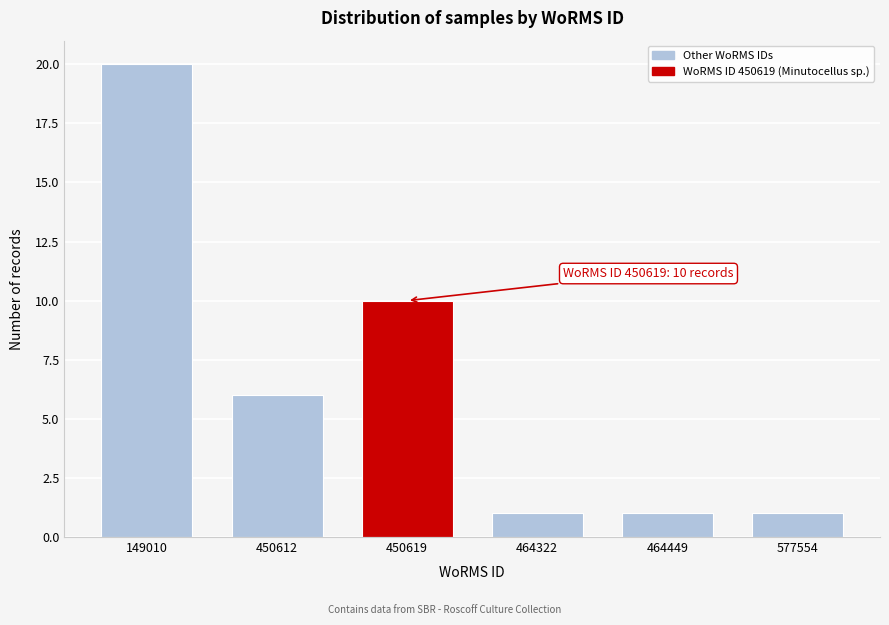

Reading left to right, transcribe all the data shown in this chart.

20	6	10	1	1	1